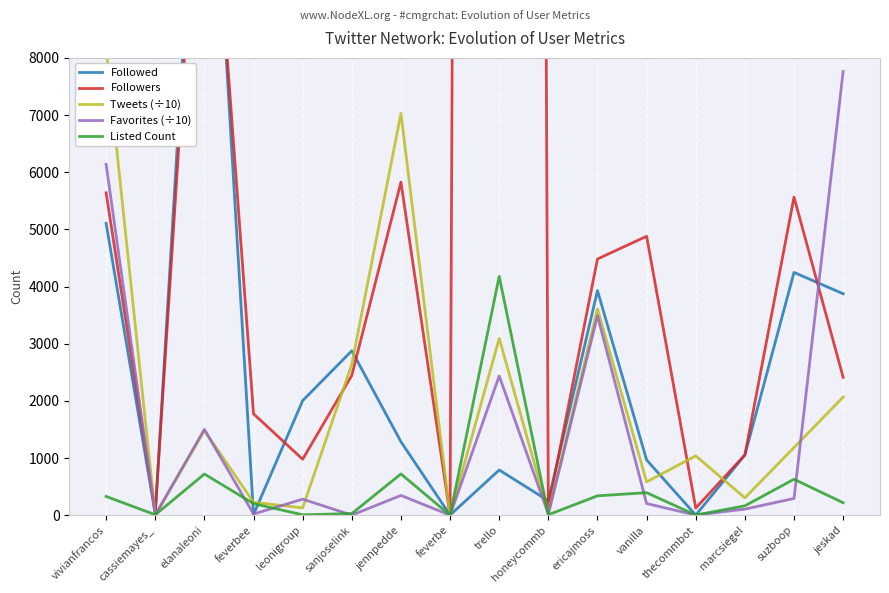

At which category is the sum across all series the highest?

trello